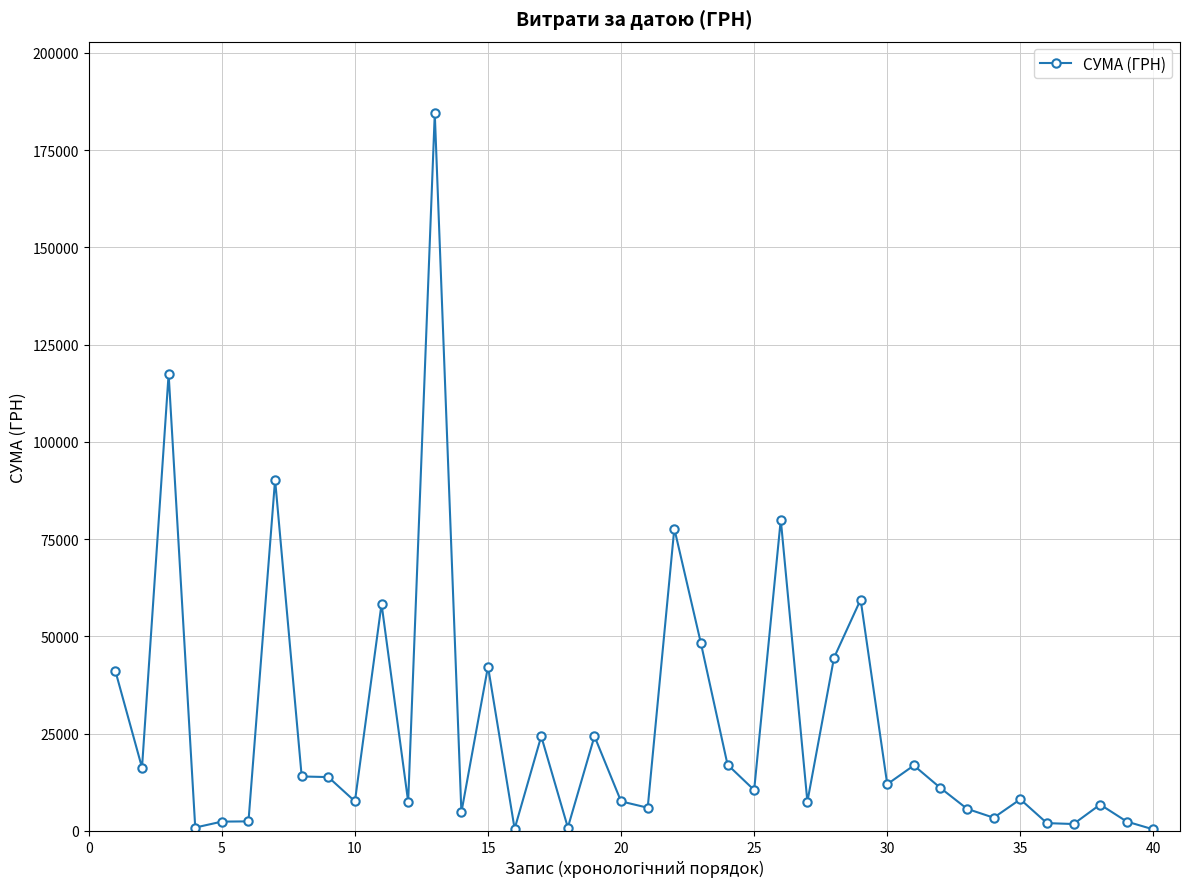

What is the maximum value shown in the chart?

184432.0